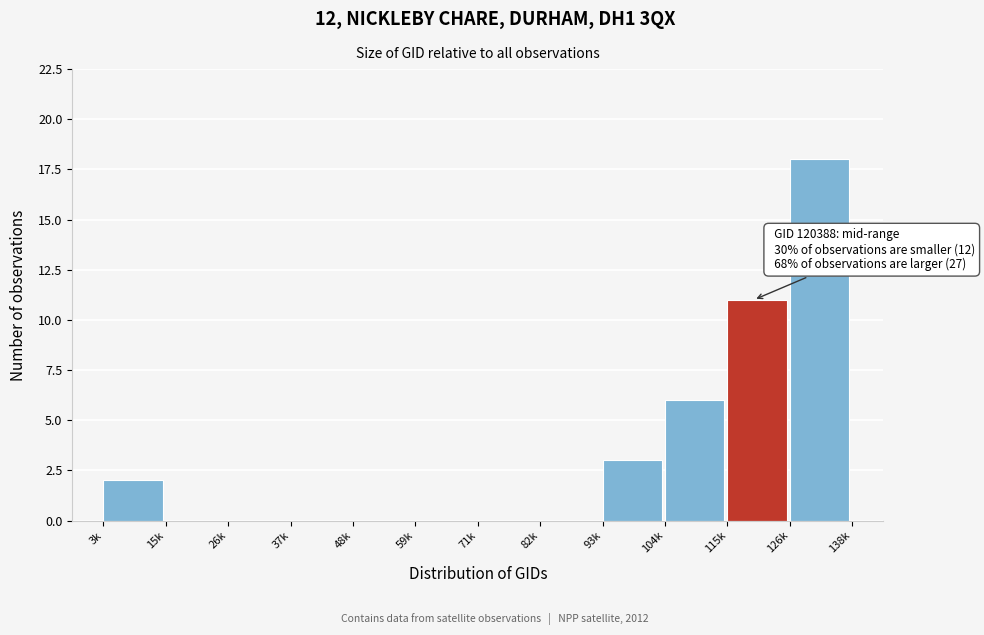

Reading left to right, extract all data points from this chart.

3k=2	15k=0	26k=0	37k=0	48k=0	59k=0	71k=0	82k=0	93k=3	104k=6	115k=11	126k=18